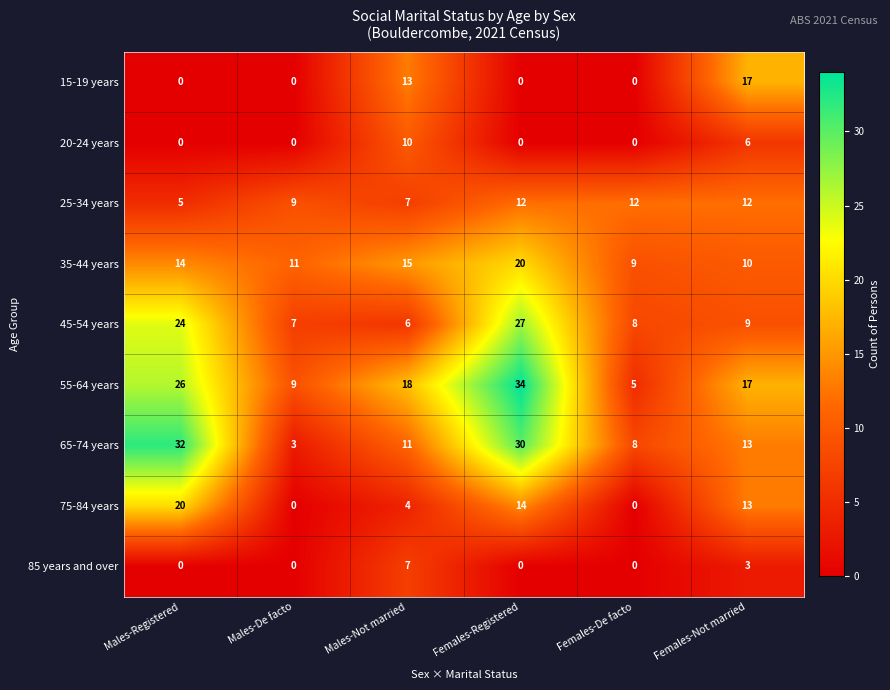

Where does the 65-74 years series first go above 13?

Males-Registered